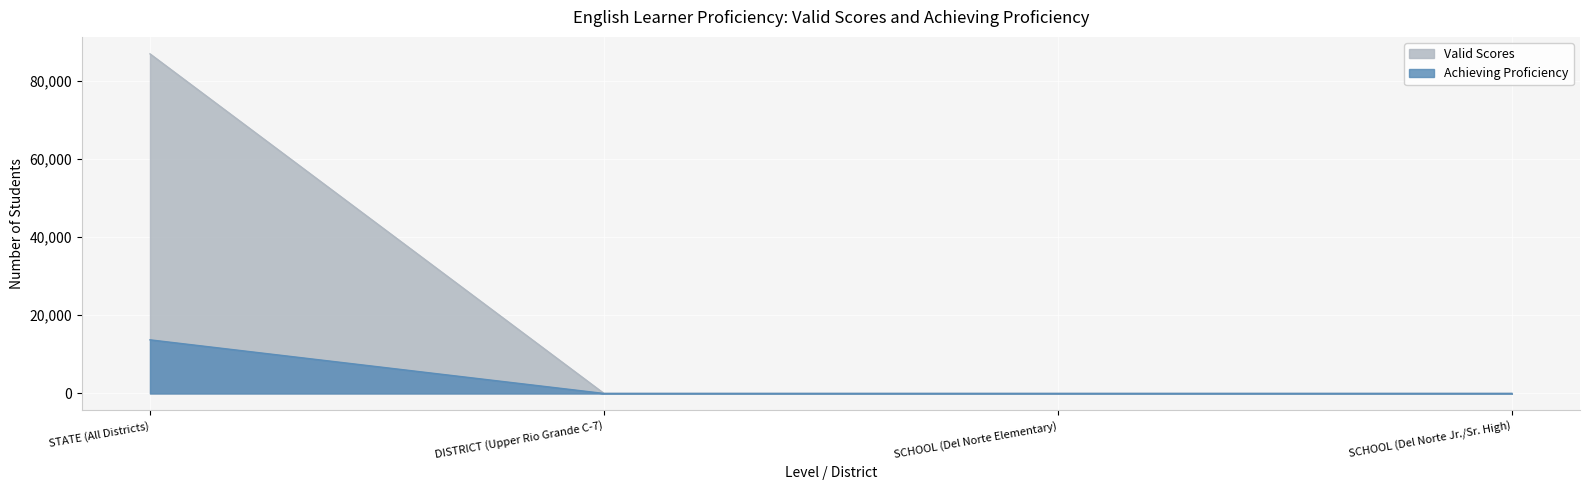

What is the label of the 4th point from the right?

STATE (All Districts)